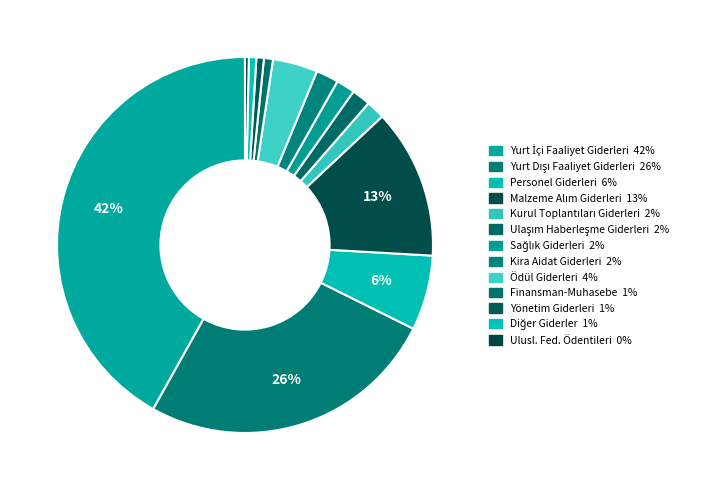

Count the number of slices in the pie.

13